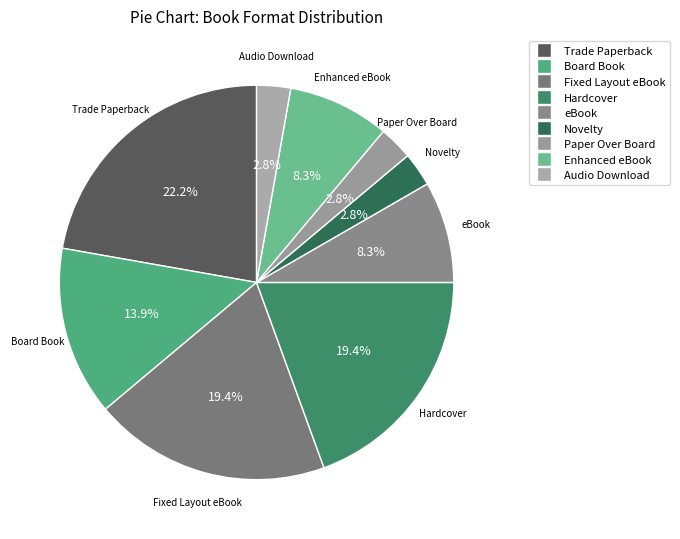

To the nearest percent, what percentage of the pie is Board Book?

14%